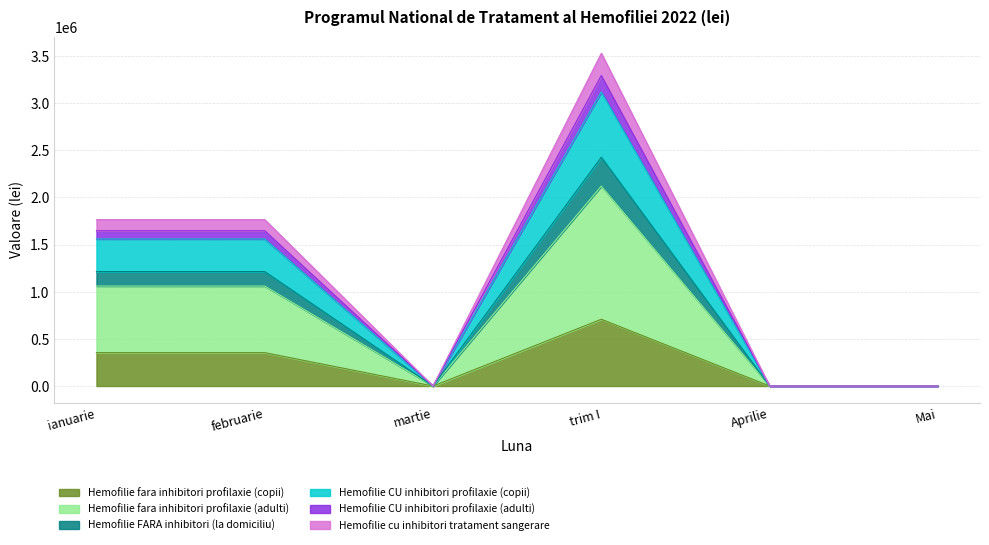

True or false: Hemofilie CU inhibitori profilaxie (copii) and Hemofilie fara inhibitori profilaxie (adulti) intersect in this chart.

False